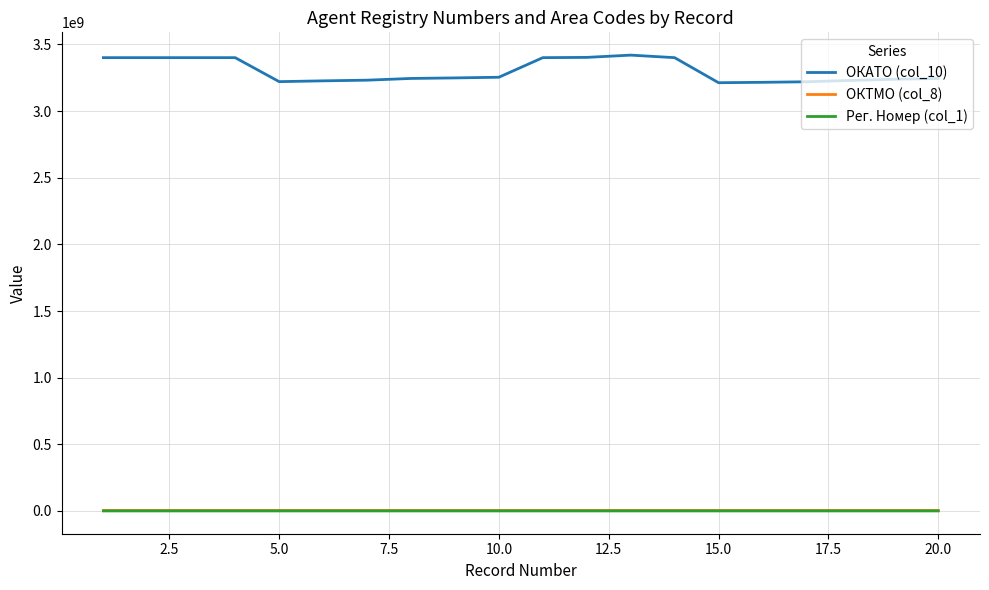

Which series has the widest spread of values?

ОКАТО (col_10)